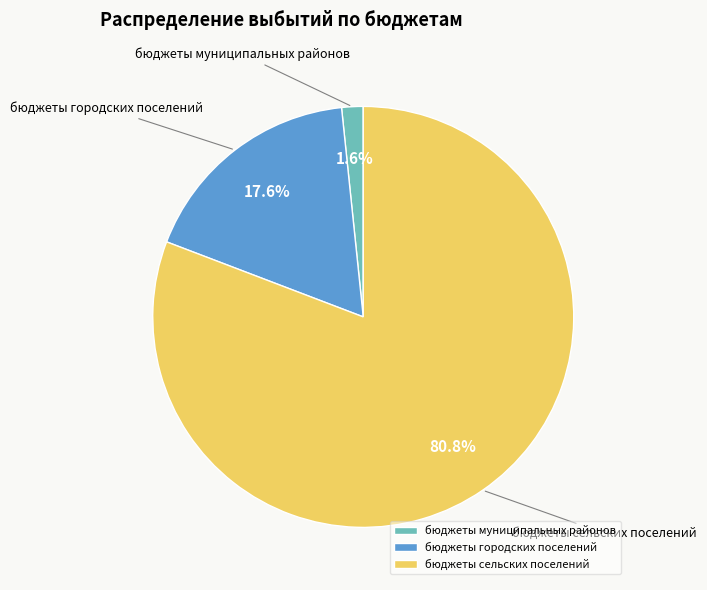

What is the total percentage of бюджеты городских поселений and бюджеты муниципальных районов?

19.2%